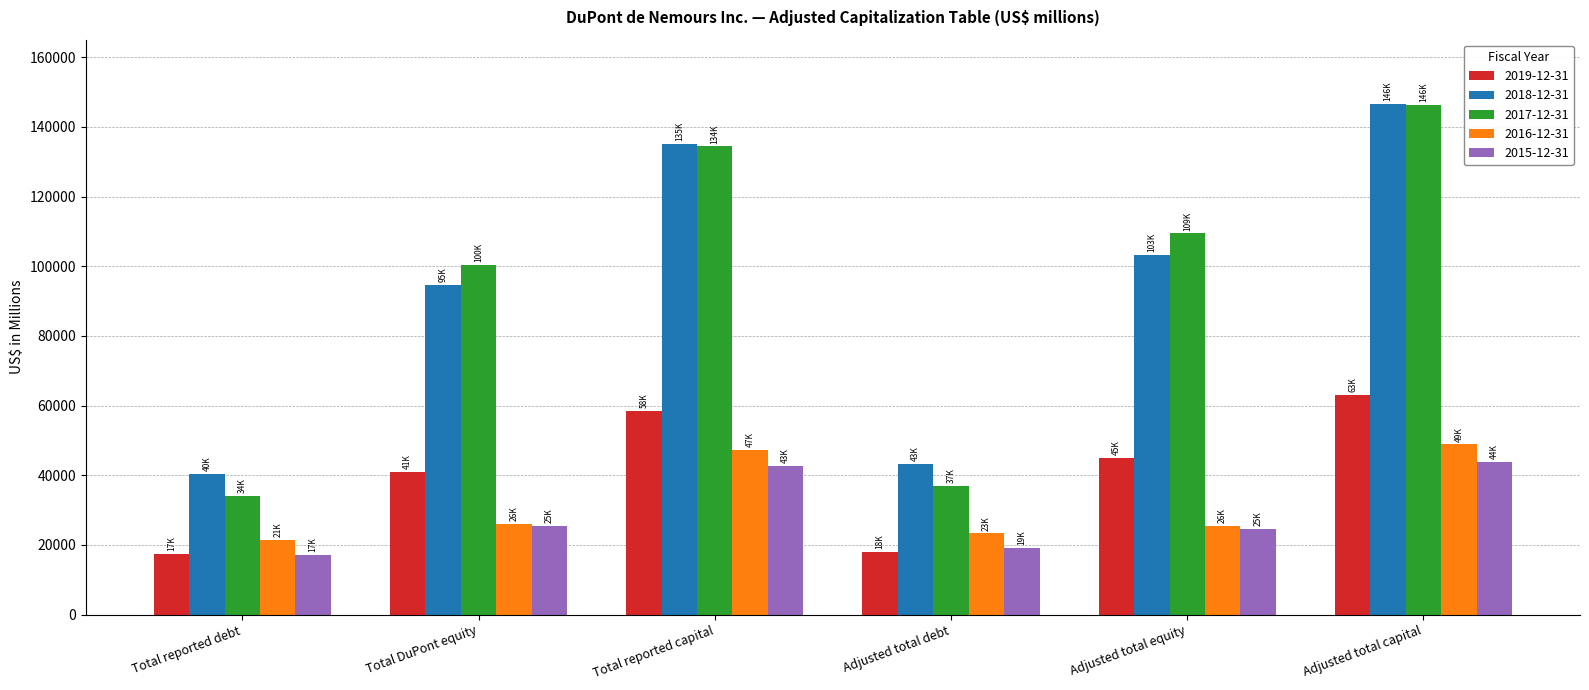

Which series has the widest spread of values?

2017-12-31